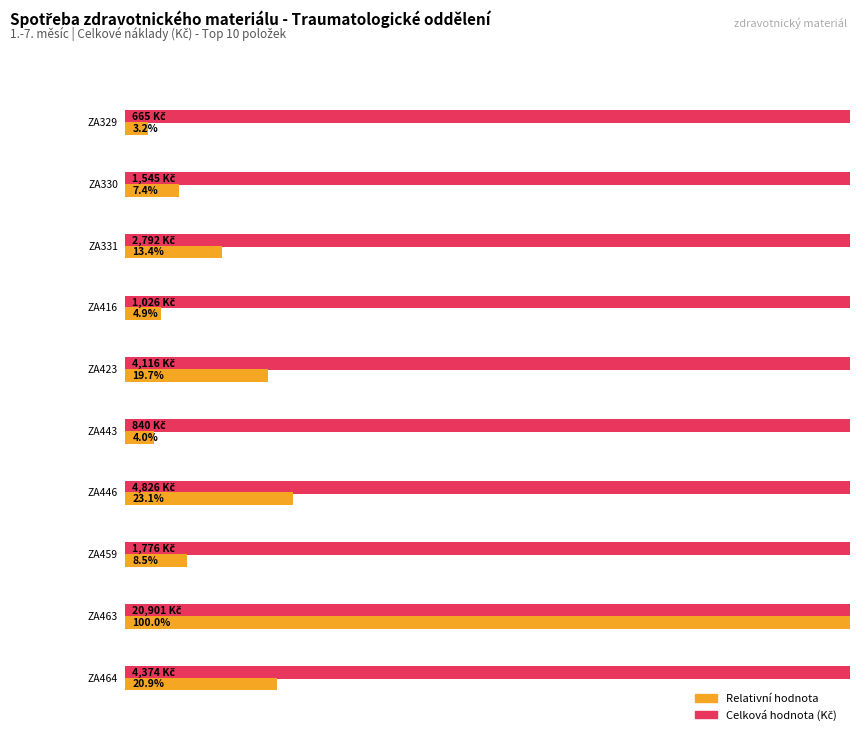

The value at ZA416 is 1396.6. True or false?

False